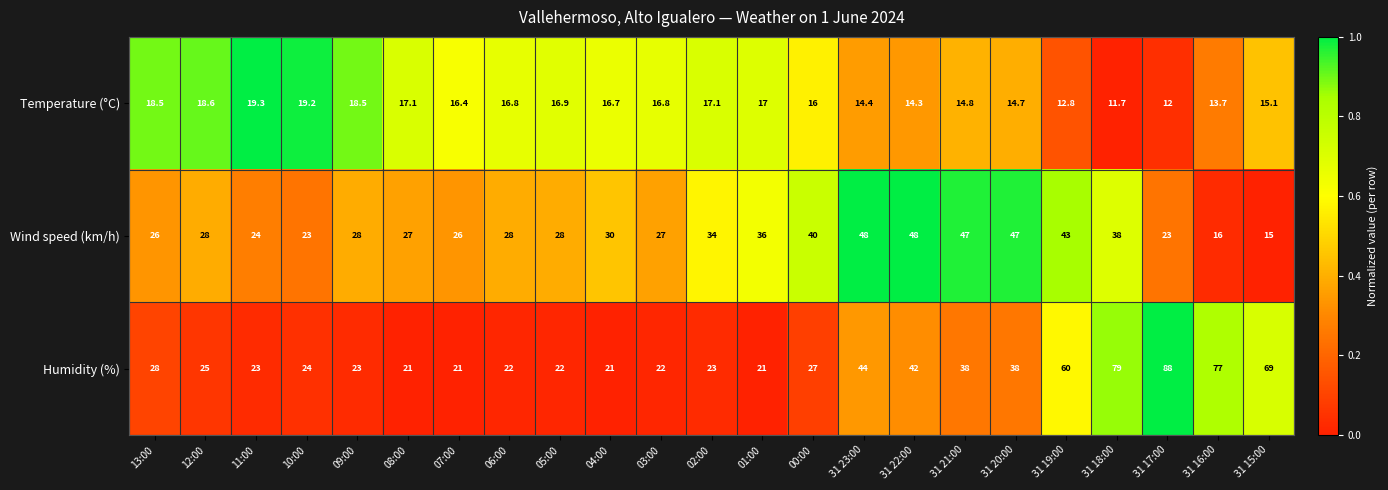

Which series has the widest spread of values?

Humidity (%)